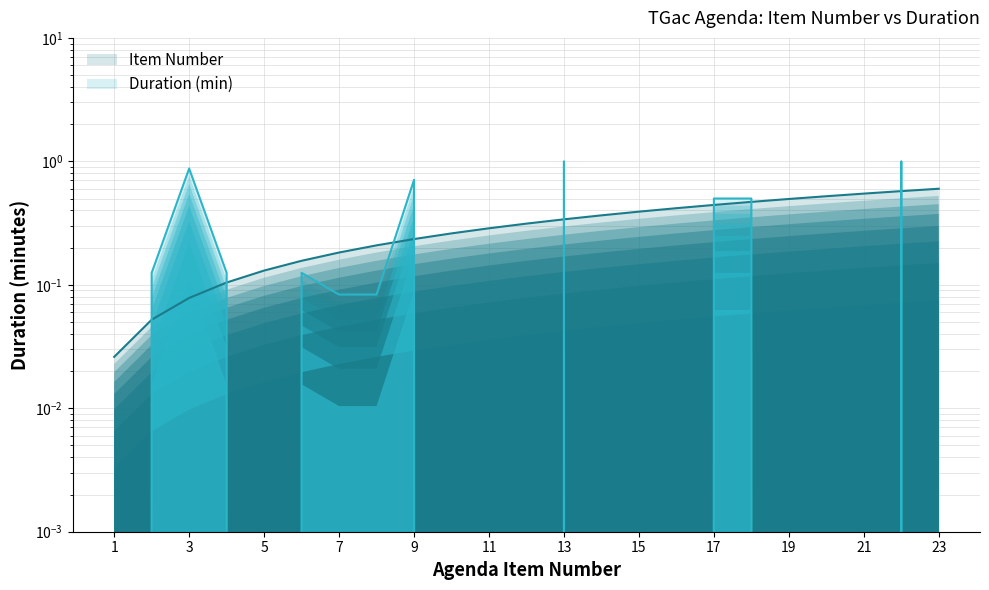

How many intersections are there between Duration (min) and Item Number?

10